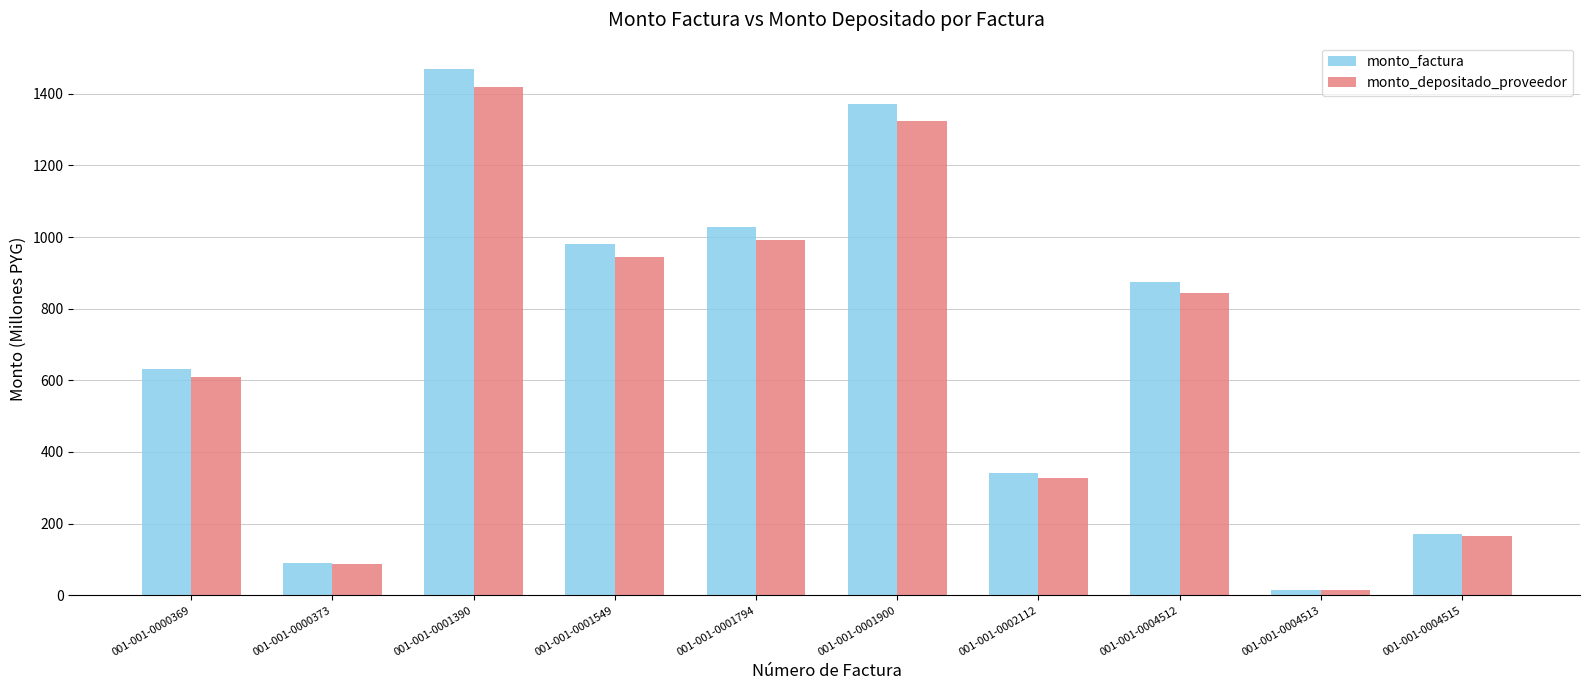

Which series has the largest total across all categories?

monto_factura